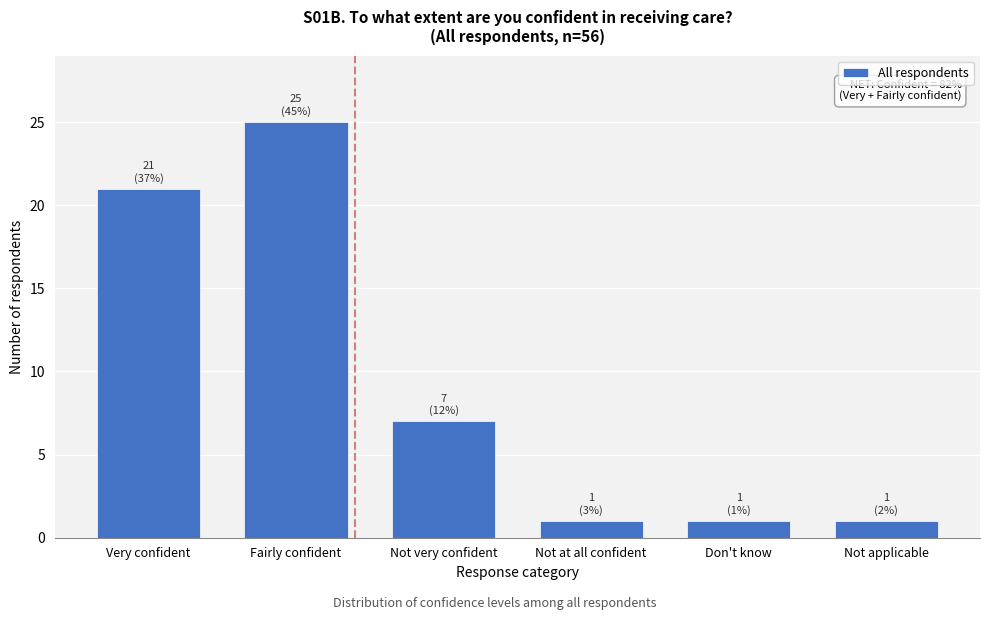

Reading left to right, list all the values displayed in this chart.

21	25	7	1	1	1